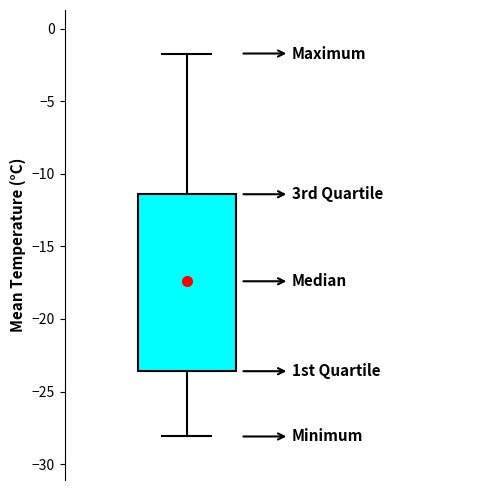

Read this box plot against the y-axis: the position of the median line, the range covered by the box, and the ends of both whiskers. The values are not printed on the chart, so give them approximately, as read against the axis.

median -17.5, box -23.5 to -11.5, whiskers -28.0 to -1.5